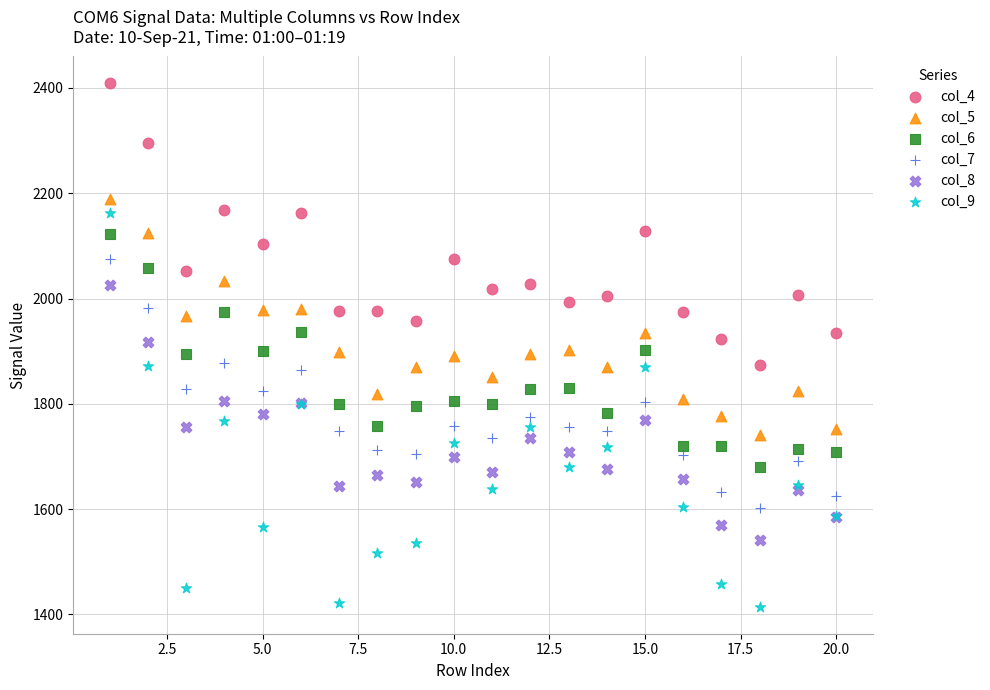

Which series has the widest spread of Y values?

col_9